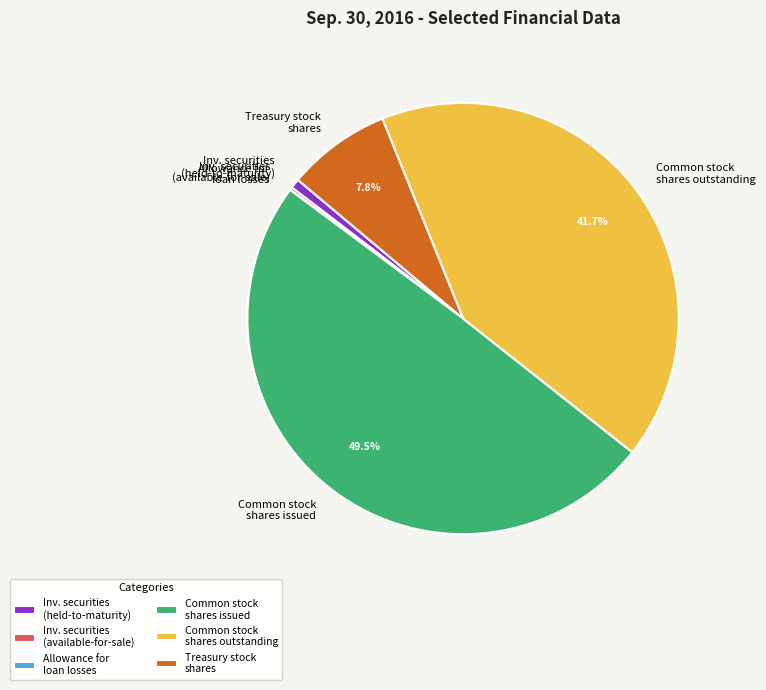

Approximately how many times larger is the value at Common stock shares issued compared to Common stock shares outstanding?

1.2